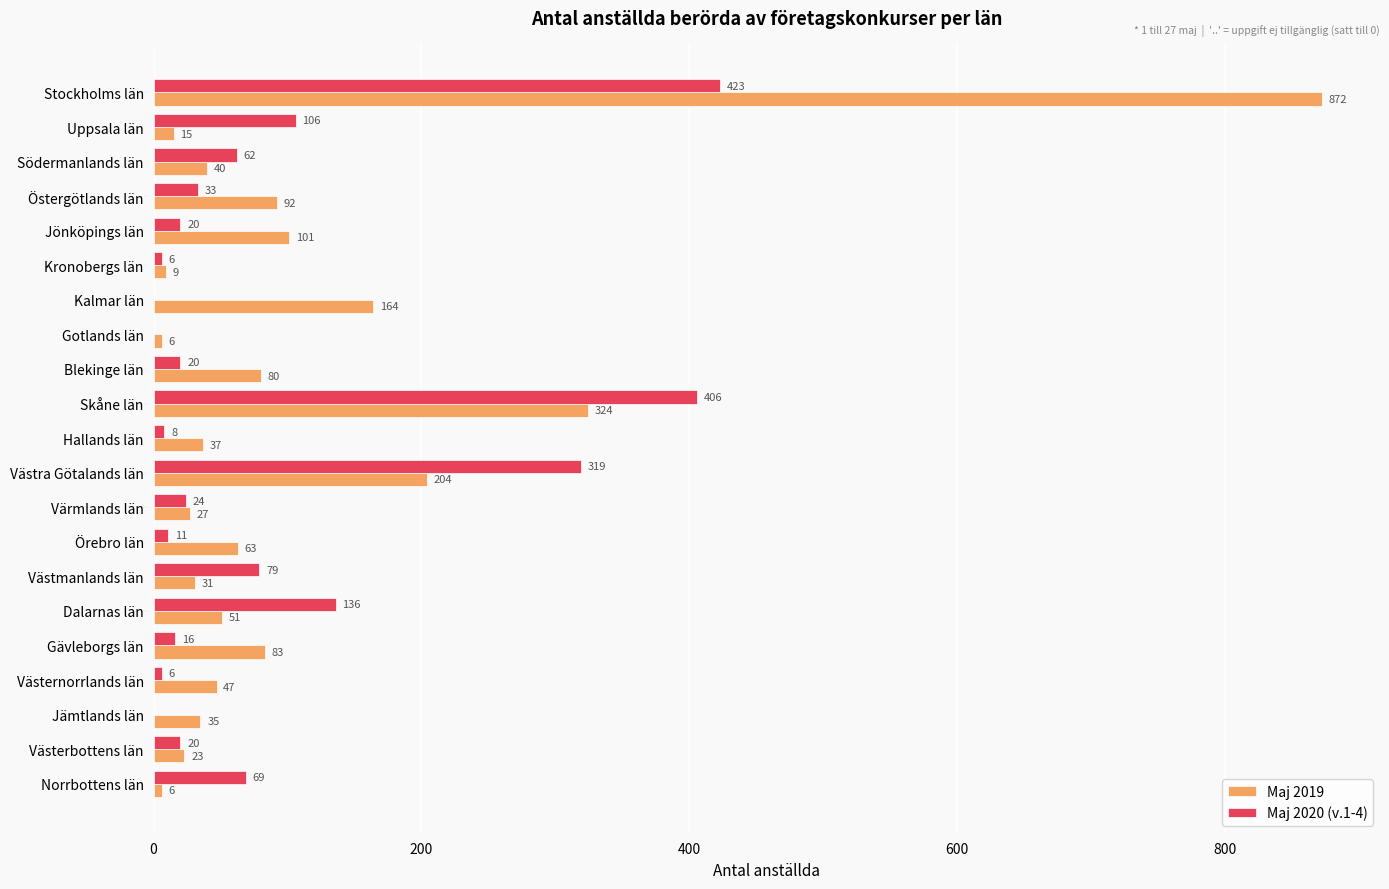

What are all the series names shown in the legend?

Maj 2019, Maj 2020 (v.1-4)